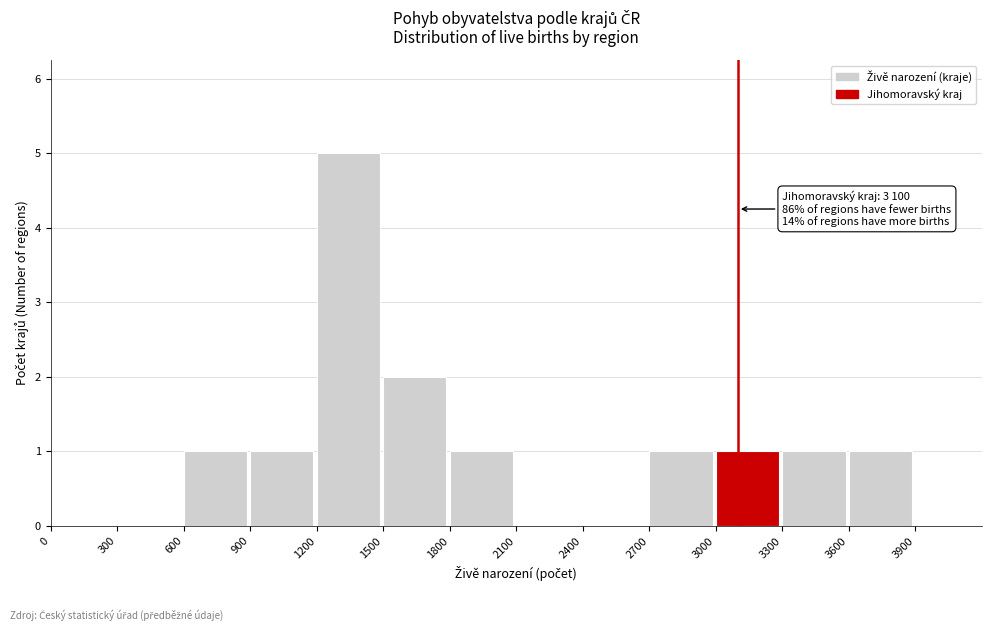

Over which range of the x-axis is the bar tallest?

1200 to 1500